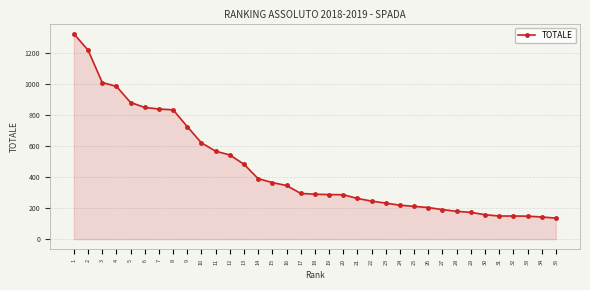

What is the smallest value displayed?

135.6